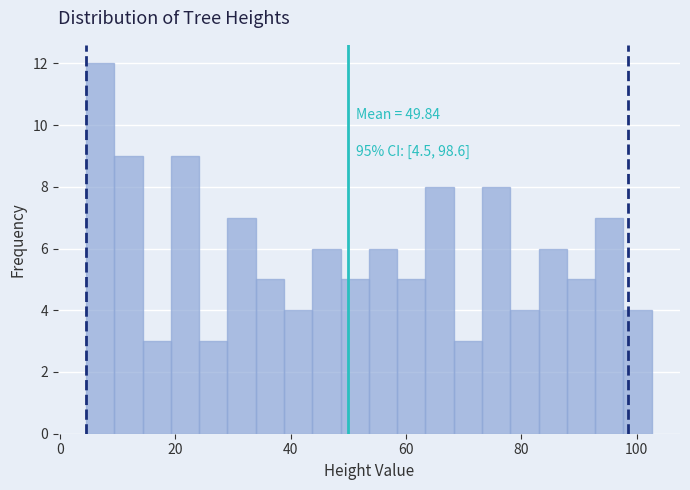

Read against the x-axis, roughly where is the centre of the tallest bar?

6